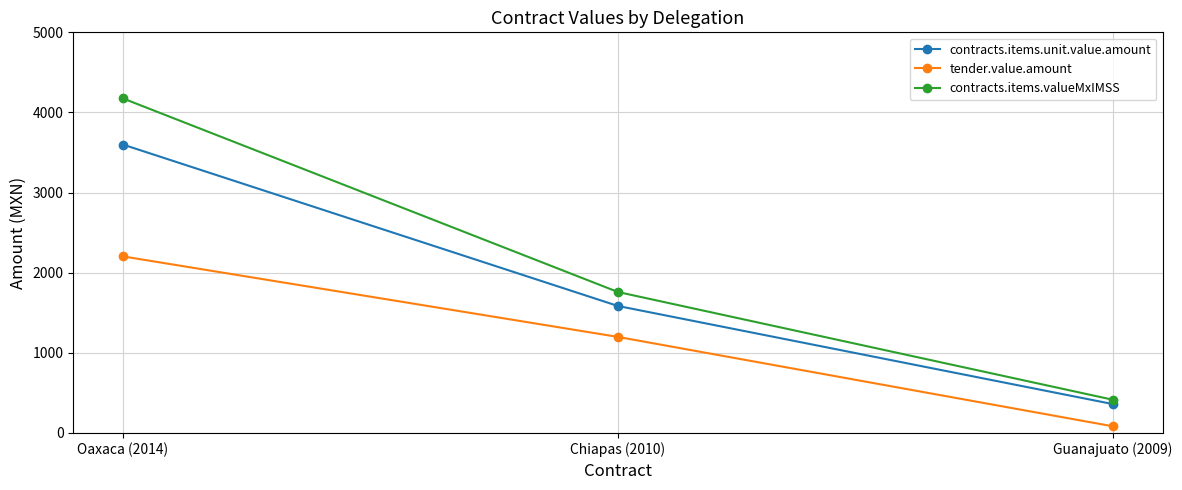

Which series changed the most between Oaxaca (2014) and Guanajuato (2009)?

contracts.items.valueMxIMSS